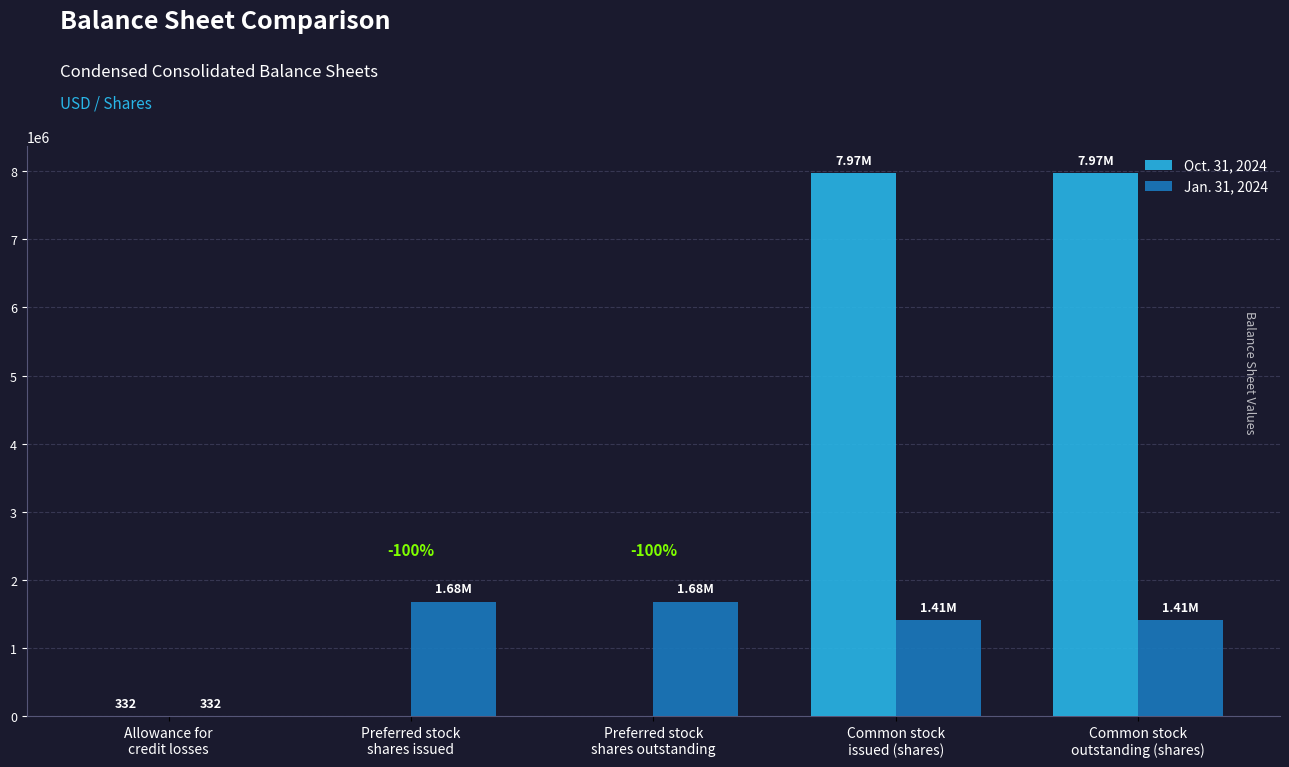

Are the bars grouped side by side (vs. stacked)?

Yes